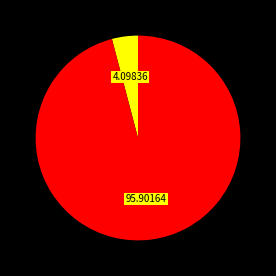

Is there a majority slice in this chart?

Yes